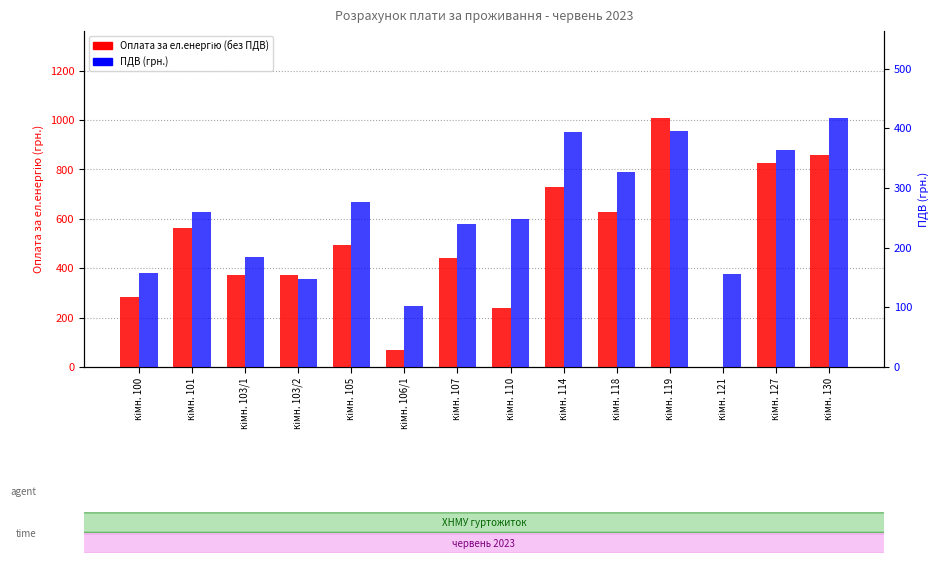

What is the label of the 7th bar from the left?

кімн. 107